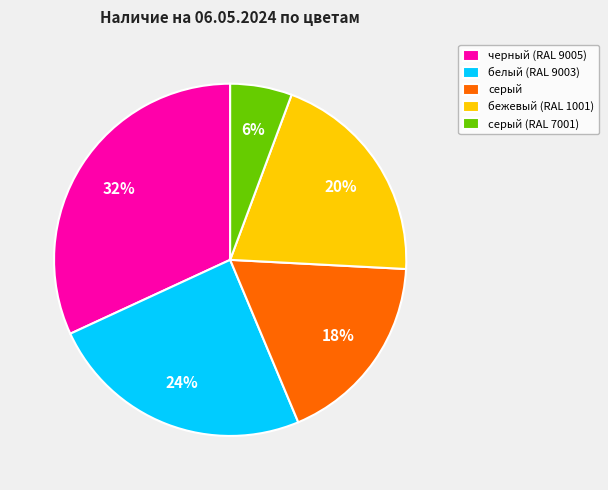

Does any single category account for the majority?

No